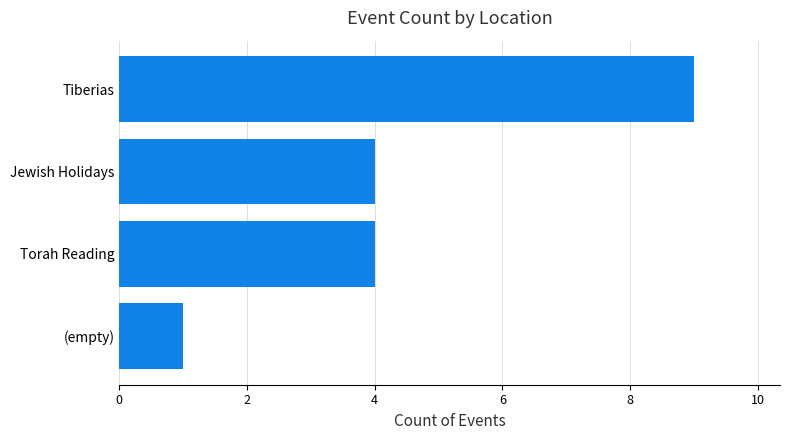

Count the number of categories in the chart.

4